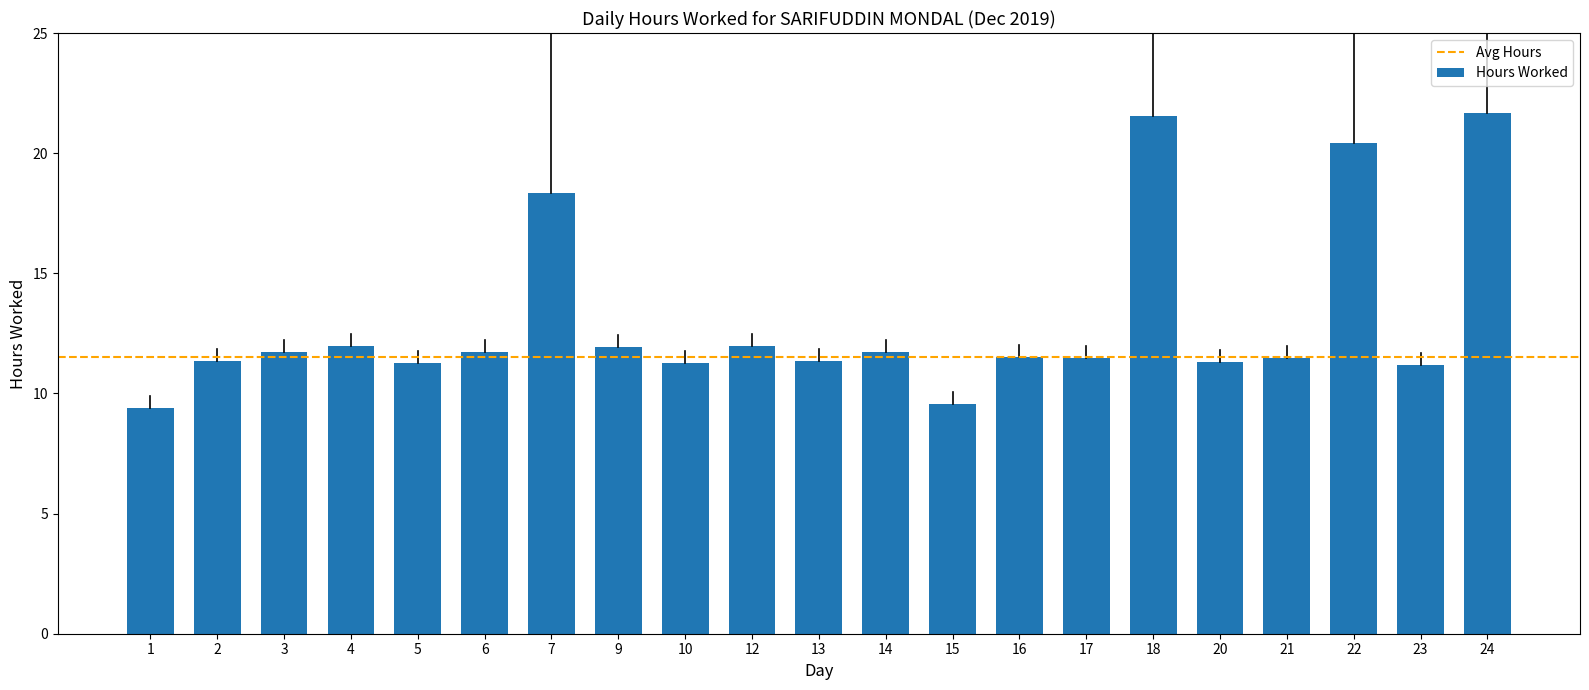

The chart shows a value of 4.8 at 24. True or false?

False